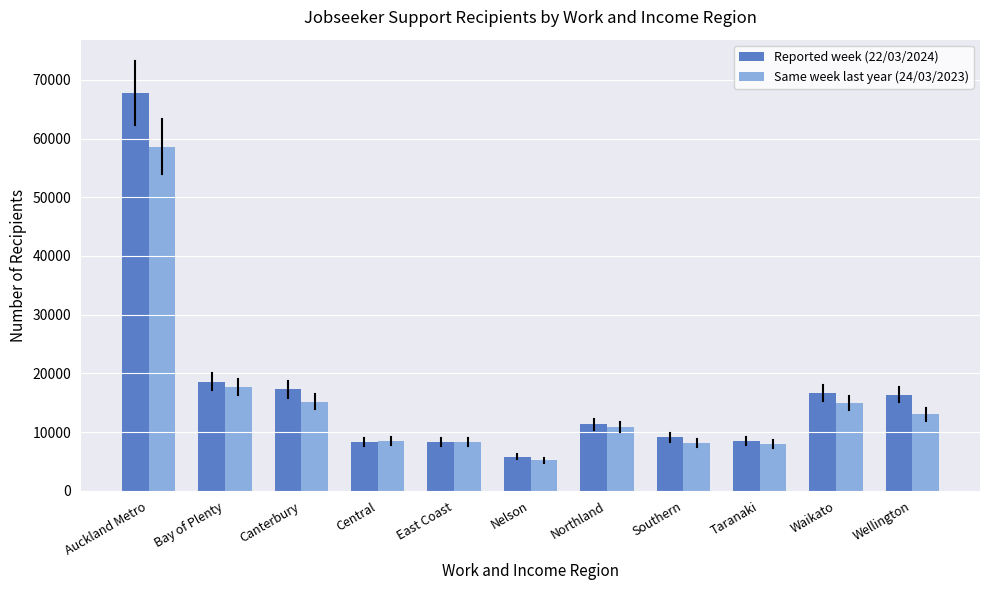

Rank the series by their average value, from lowest to highest.

Same week last year (24/03/2023), Reported week (22/03/2024)